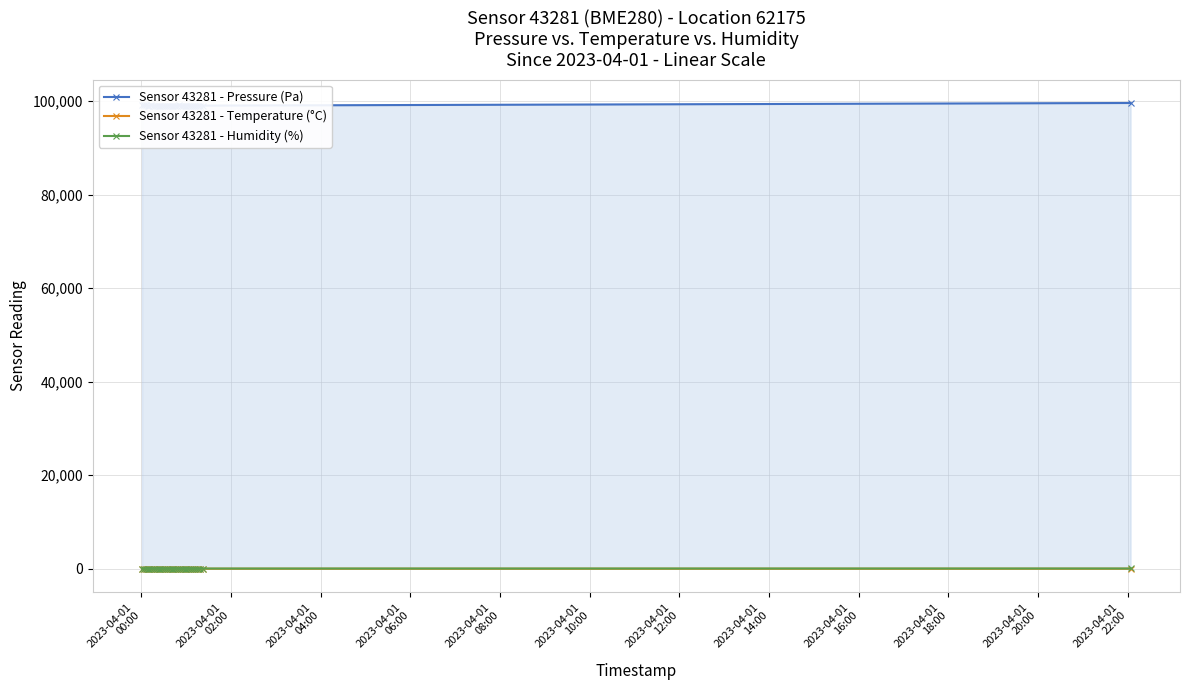

How many values in the Sensor 43281 - Humidity (%) series are below 52?

7